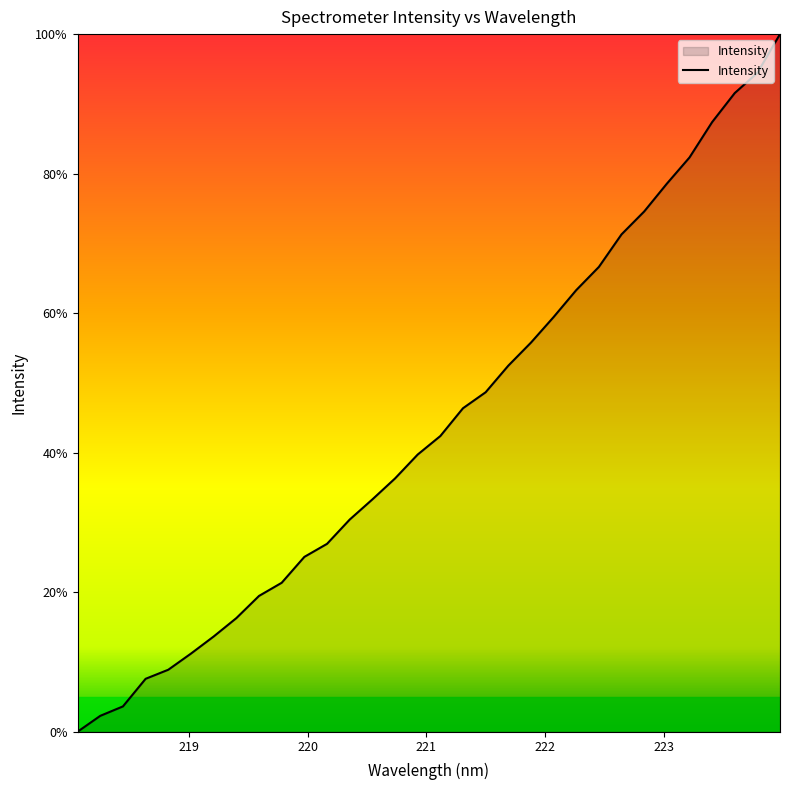

What is the greatest value displayed?

100.0